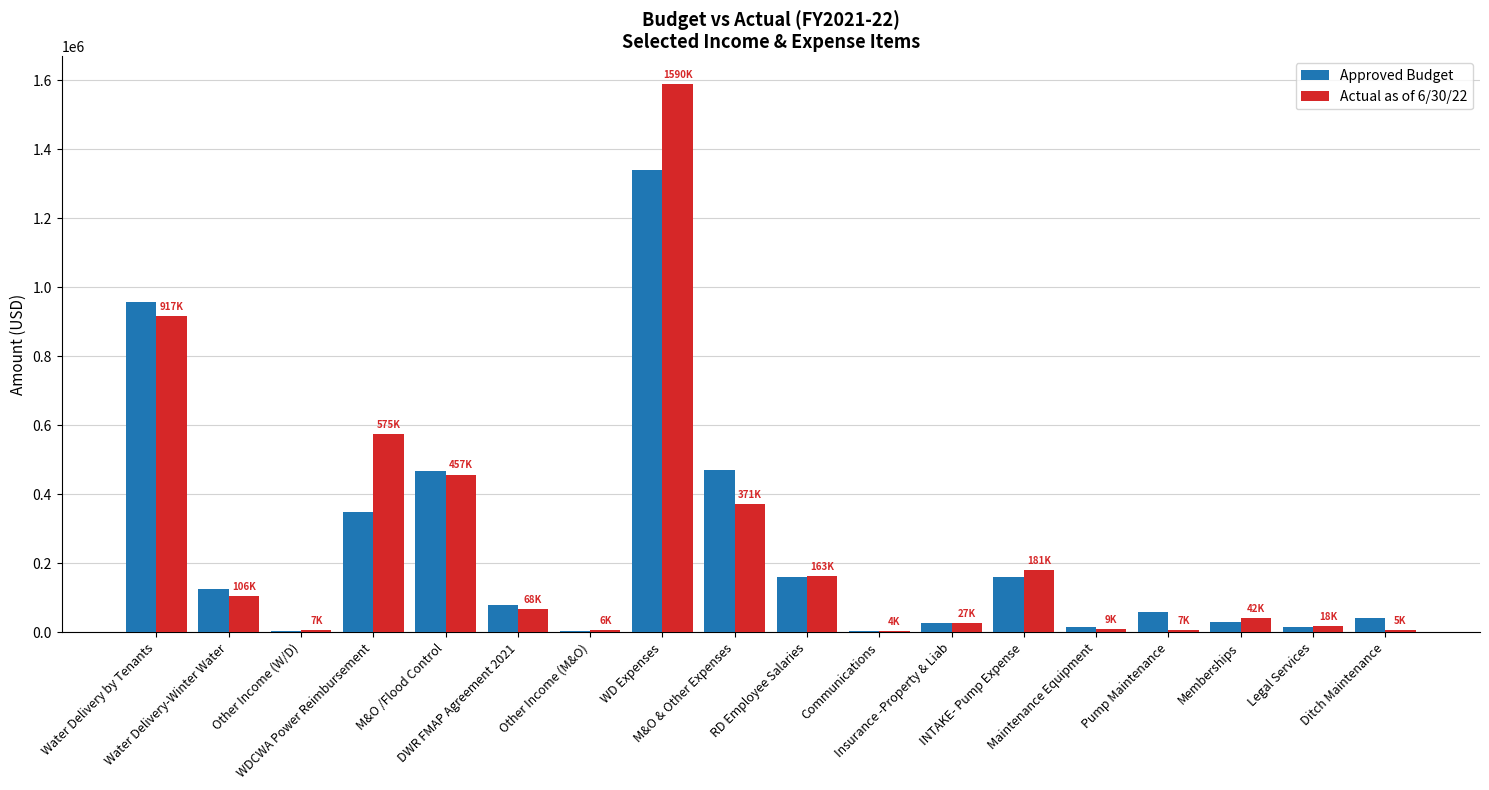

What is the sum of all Approved Budget values?

4306988.0